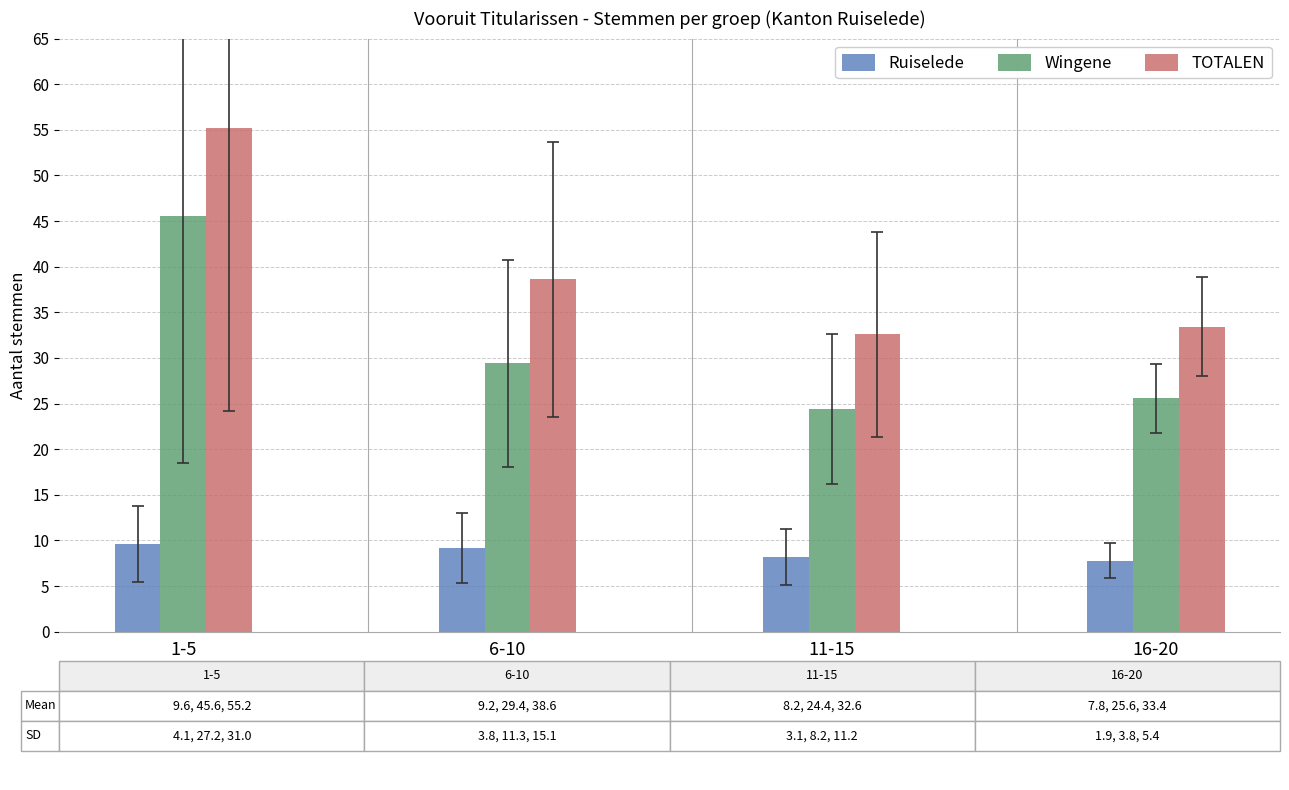

Between 1-5 and 6-10, which series saw the biggest shift?

TOTALEN